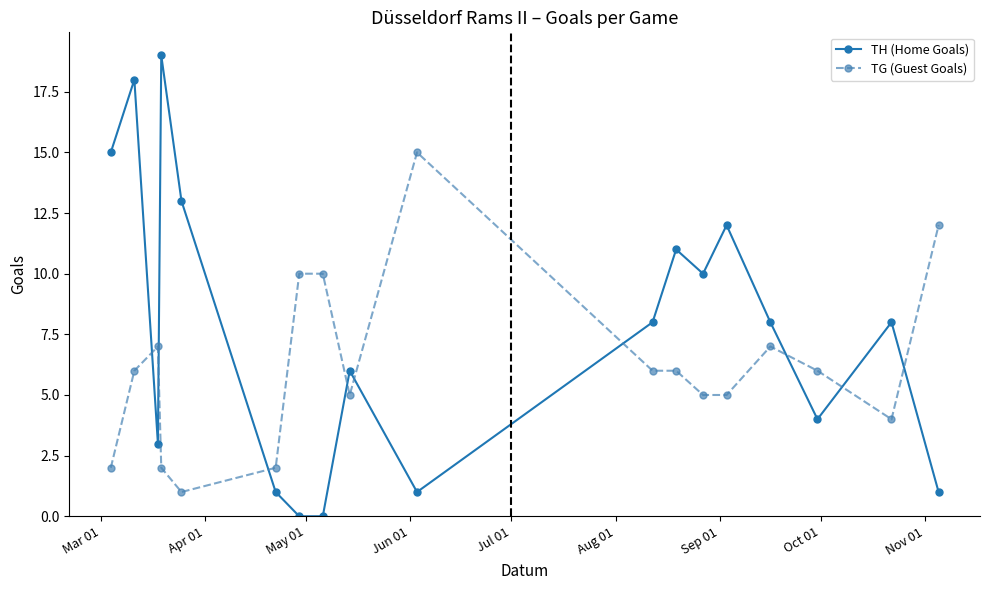

What is the maximum value shown in the chart?

19